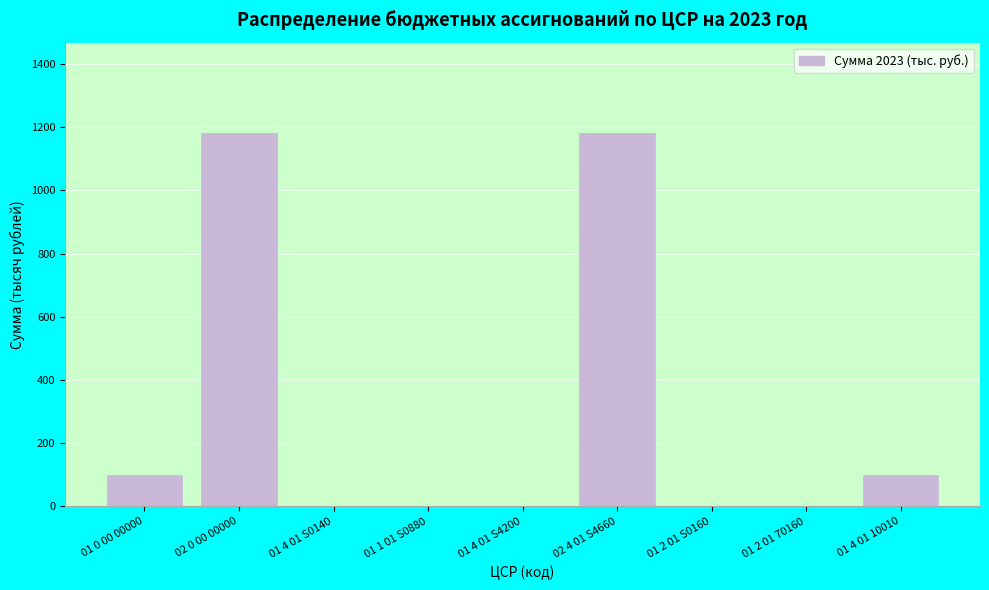

Reading left to right, extract all data points from this chart.

01 0 00 00000=100.0	02 0 00 00000=1181.2	01 4 01 S0140=0.0	01 1 01 S0880=0.0	01 4 01 S4200=0.0	02 4 01 S4660=1181.2	01 2 01 S0160=0.0	01 2 01 70160=0.0	01 4 01 10010=100.0